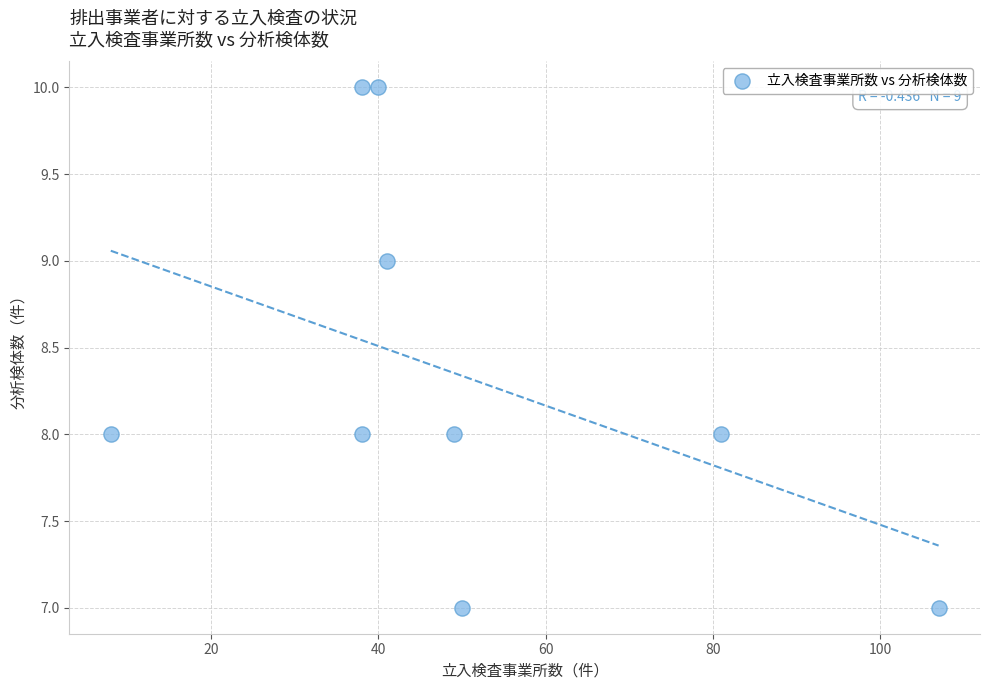

What is the average X value?

50